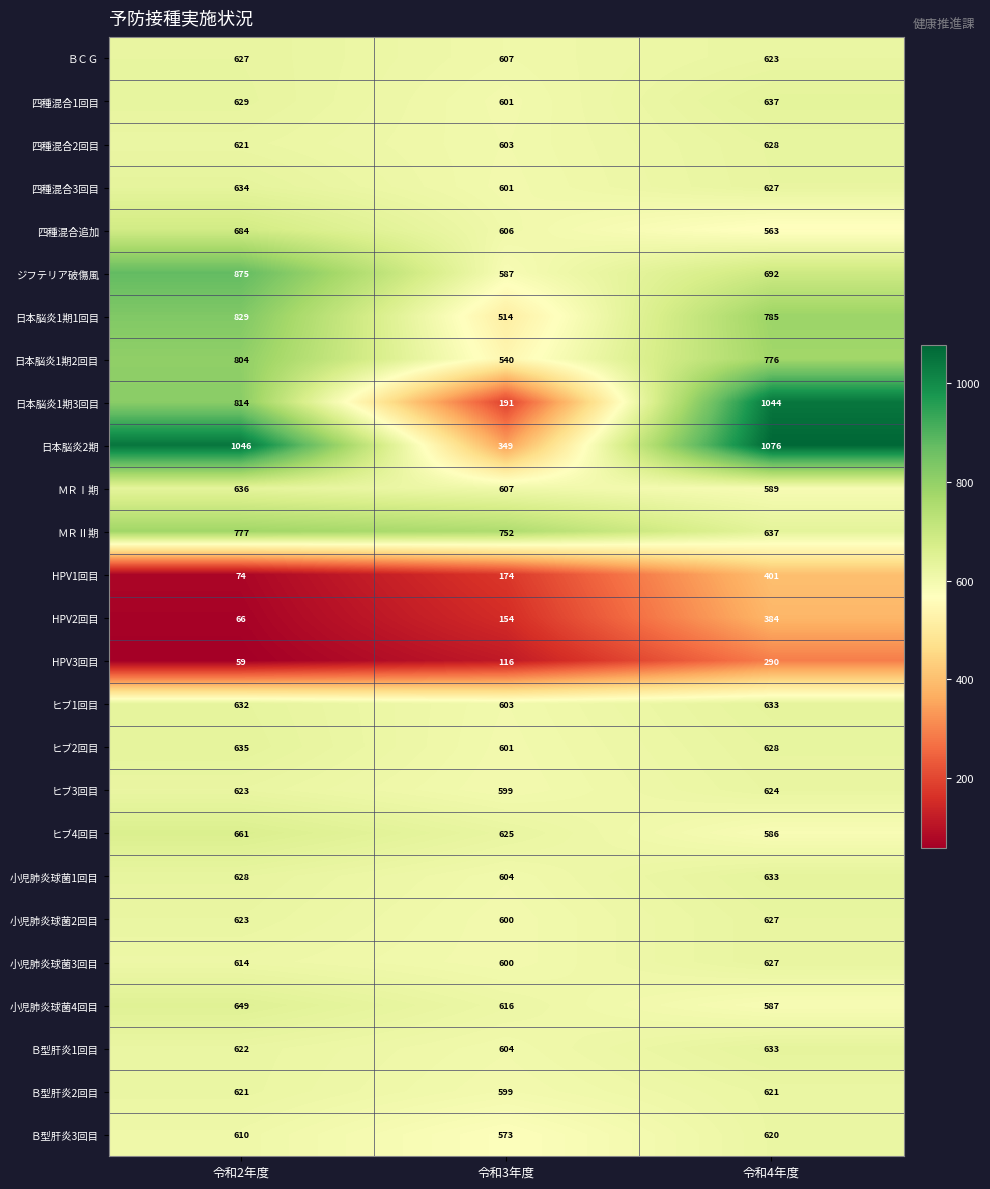

The value of 小児肺炎球菌1回目 at 令和4年度 is 825. True or false?

False